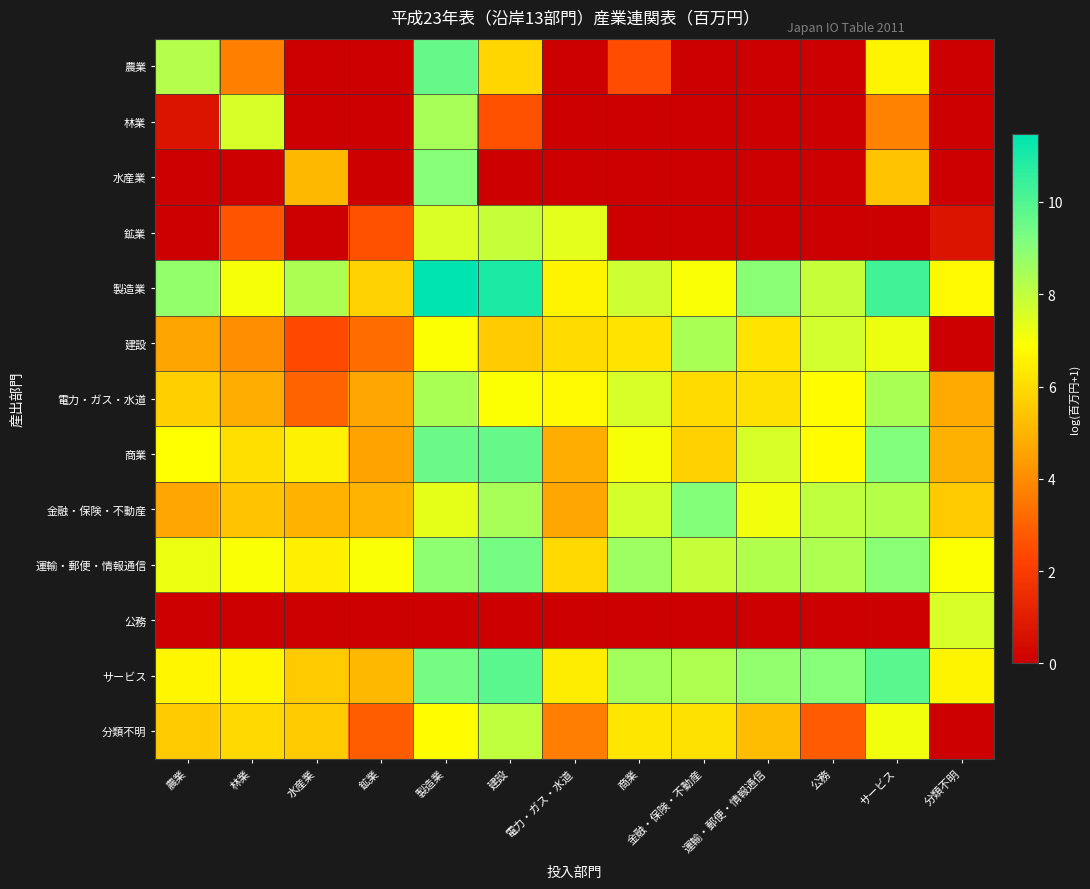

What is the total value across all series at 水産業?

48.0